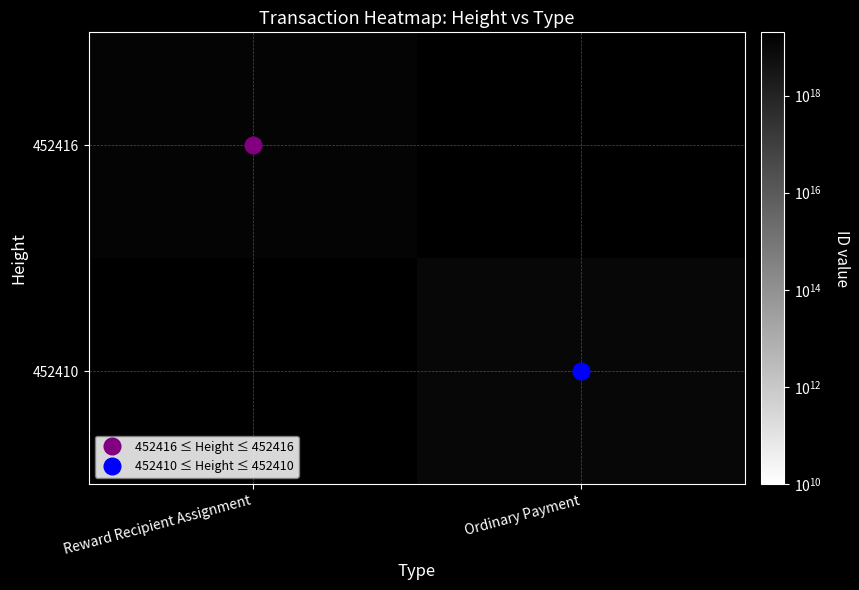

What is the smallest value displayed?

10638254036490305536.0